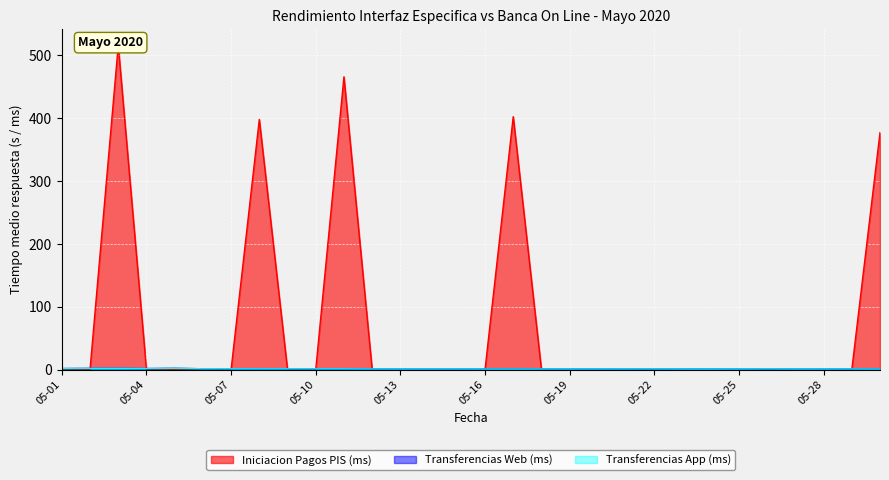

Which series has the largest range (max minus min)?

Iniciacion Pagos PIS (ms)